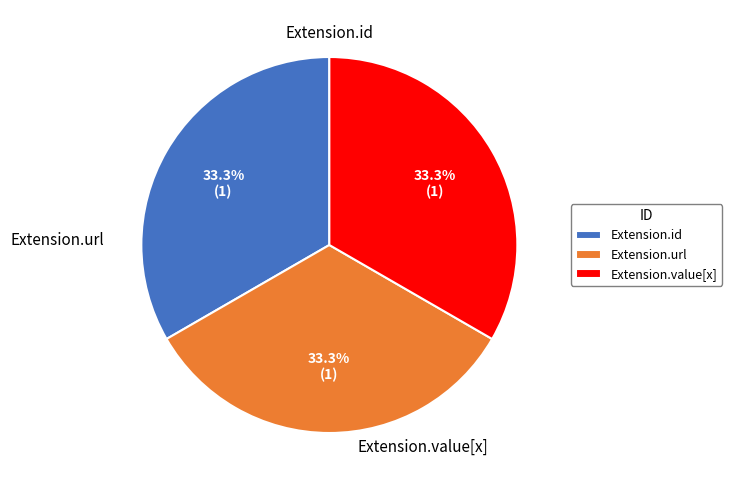

Is there any slice that represents more than half of the pie?

No